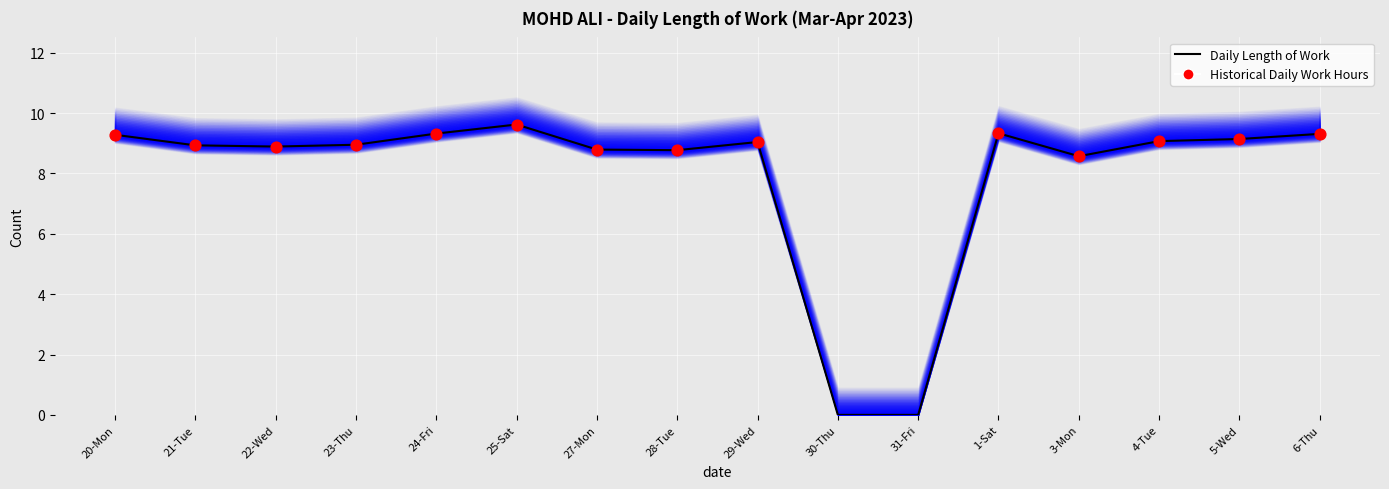

What is the change in value from 24-Fri to 25-Sat?

+0.3